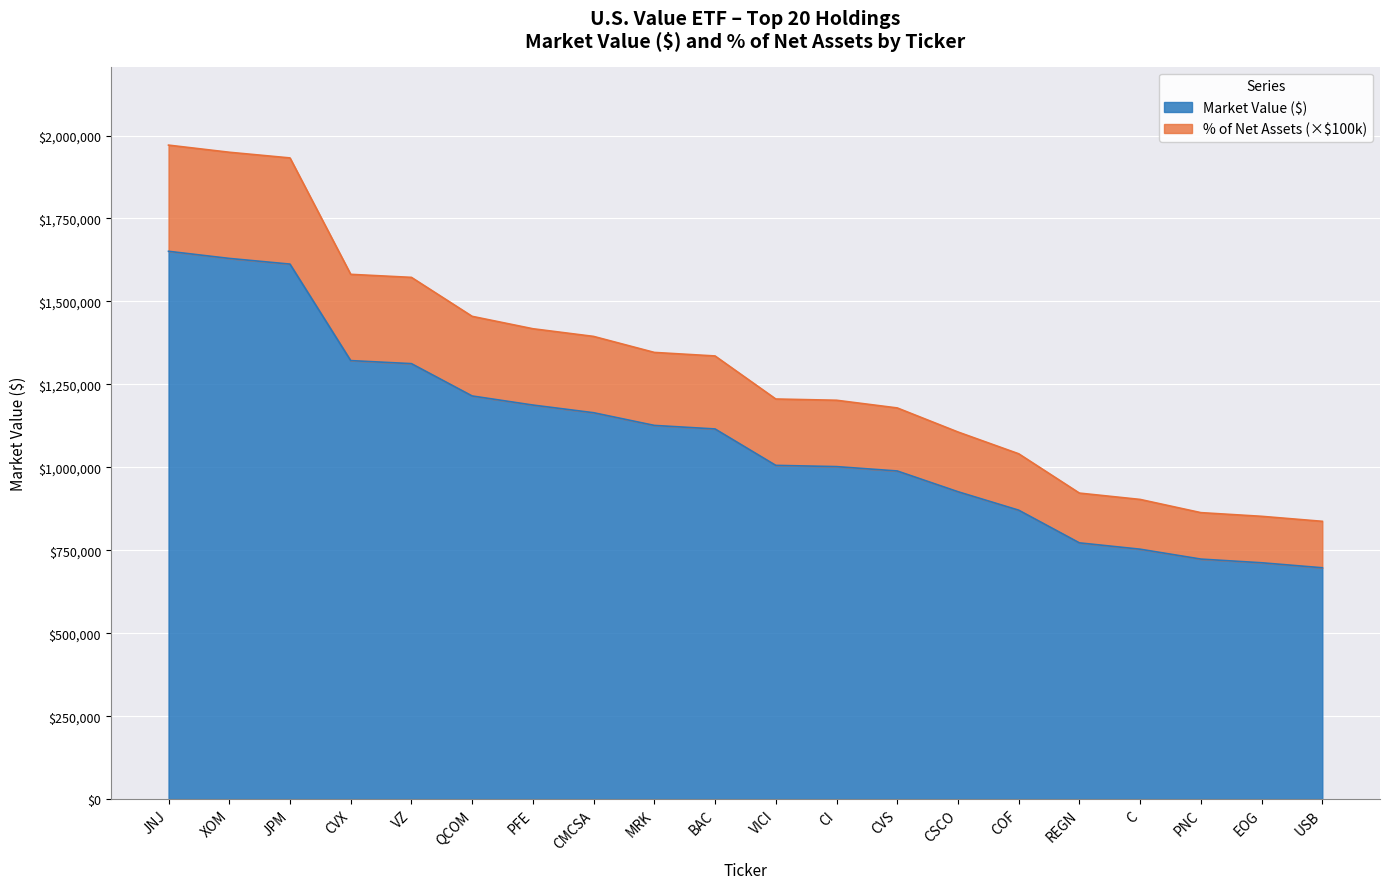

List the labels in order of Market Value value, largest first.

JNJ, XOM, JPM, CVX, VZ, QCOM, PFE, CMCSA, MRK, BAC, VICI, CI, CVS, CSCO, COF, REGN, C, PNC, EOG, USB